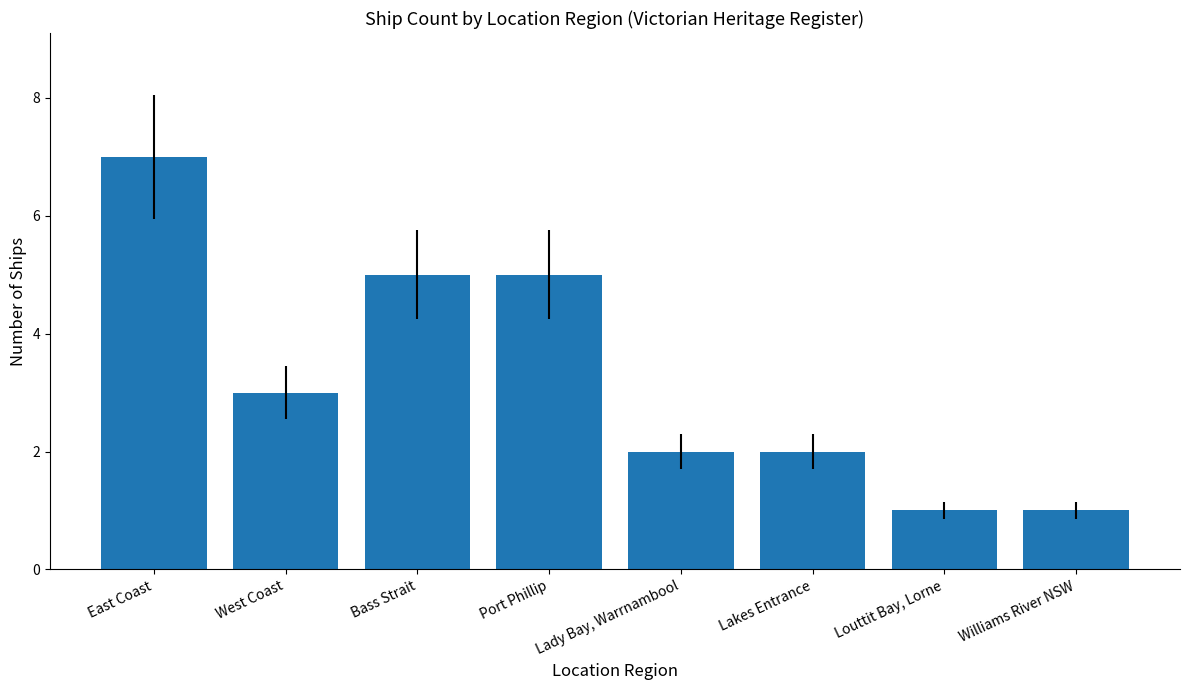

Read the value at Louttit Bay, Lorne.

1